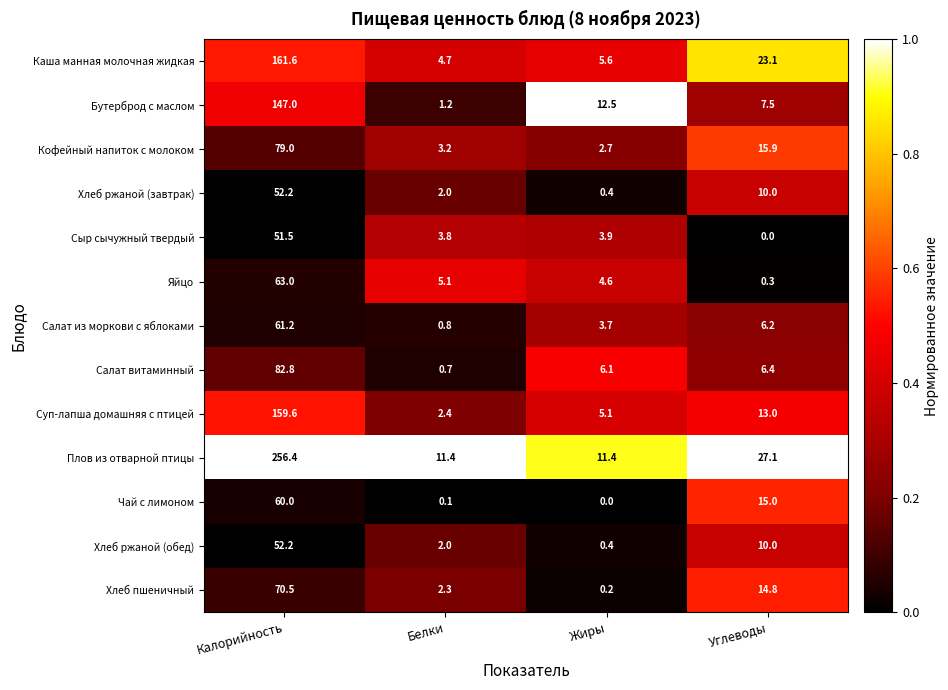

List the labels in order of Чай с лимоном value, largest first.

Калорийность, Углеводы, Белки, Жиры